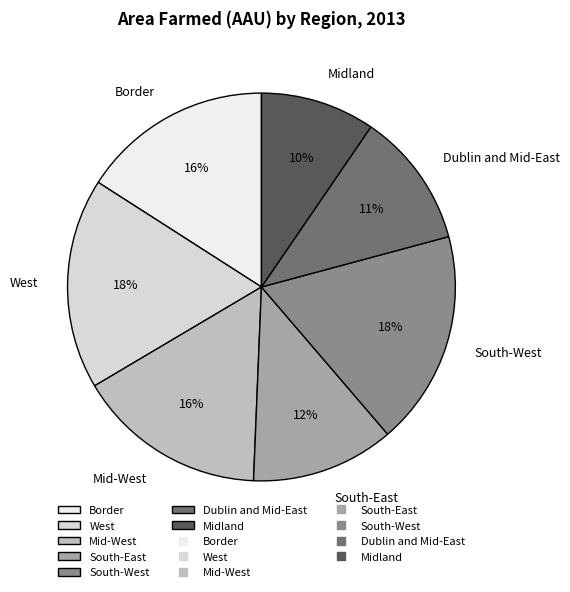

What is the smallest slice in the pie chart?

Midland